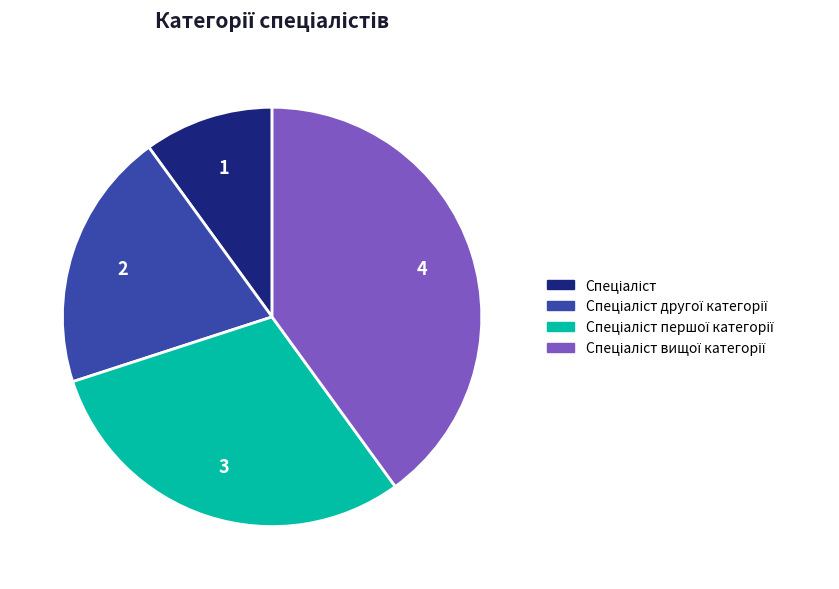

Is there a majority slice in this chart?

No